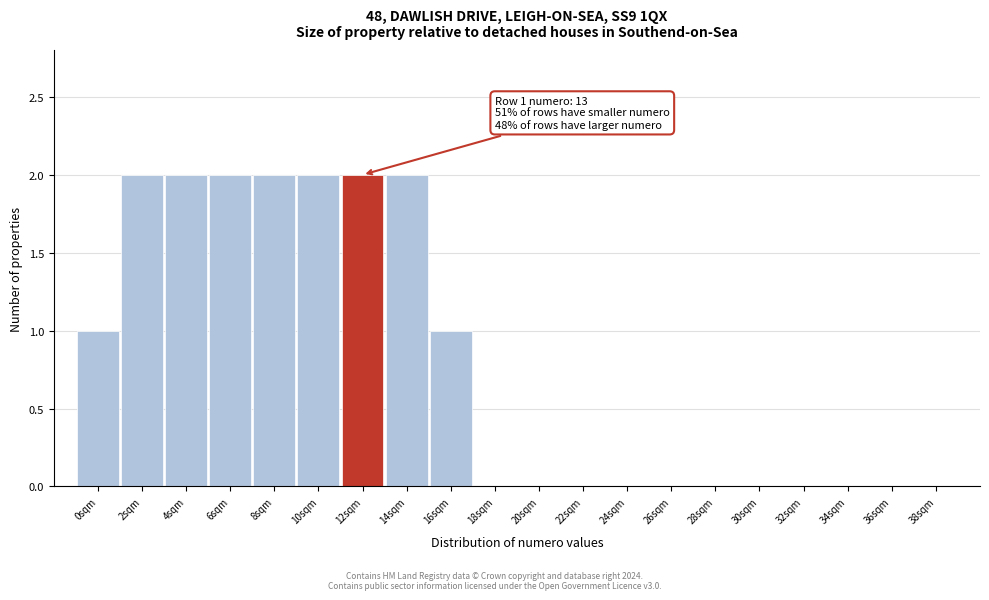

Reading right to left, transcribe all the data shown in this chart.

38sqm=0	36sqm=0	34sqm=0	32sqm=0	30sqm=0	28sqm=0	26sqm=0	24sqm=0	22sqm=0	20sqm=0	18sqm=0	16sqm=1	14sqm=2	12sqm=2	10sqm=2	8sqm=2	6sqm=2	4sqm=2	2sqm=2	0sqm=1